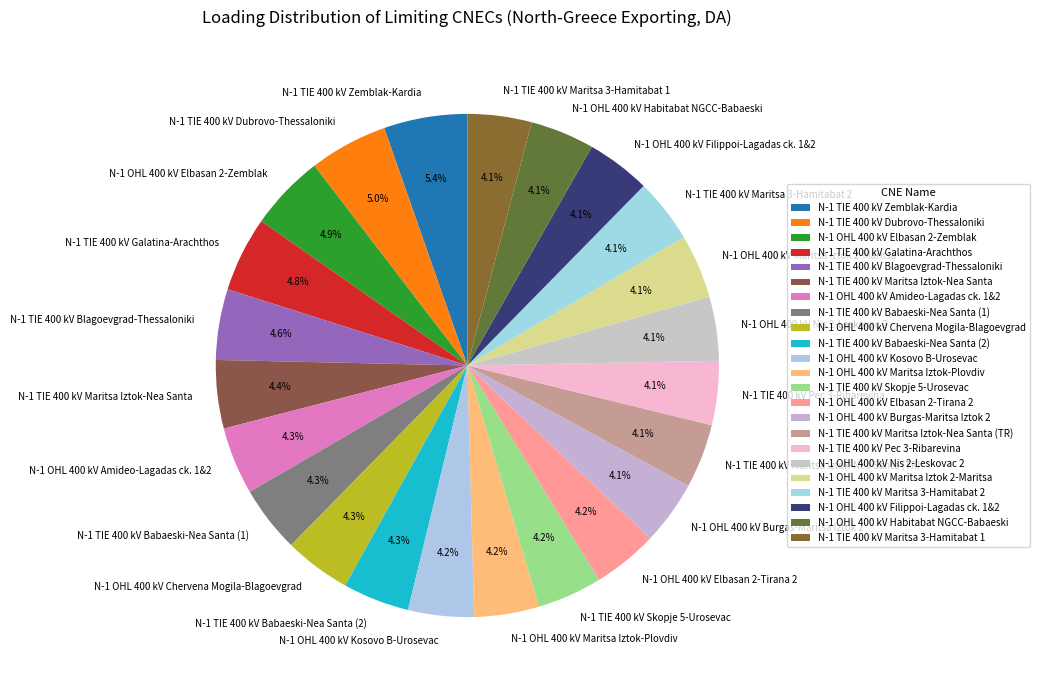

Does N-1 OHL 400 kV Maritsa Iztok 2-Maritsa represent more than half of the total?

No